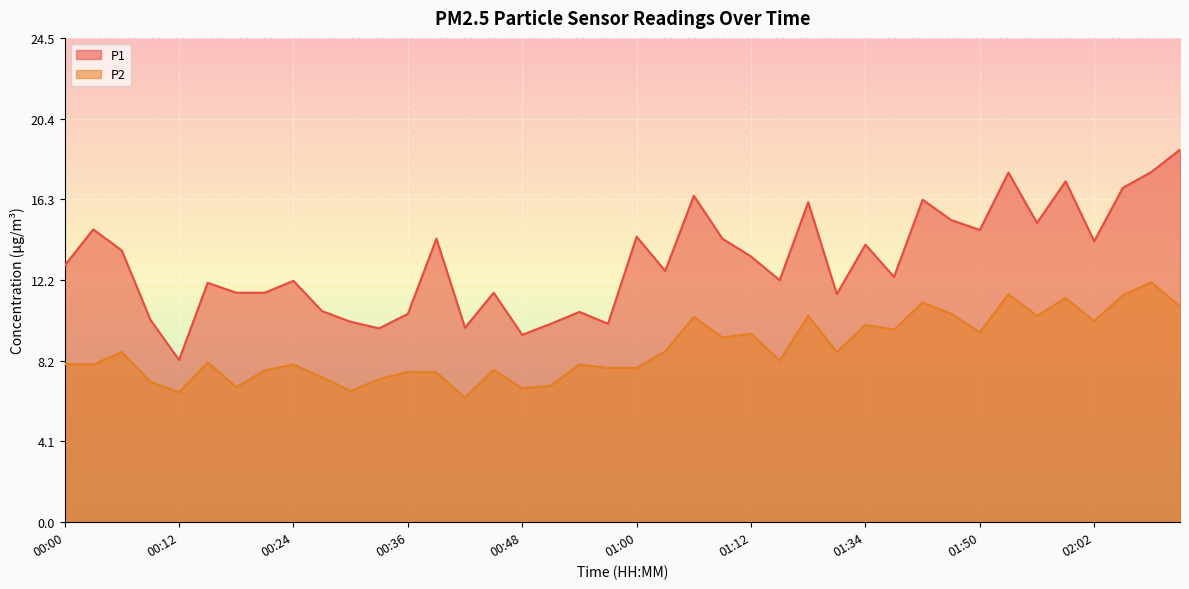

In P2, how many points are higher than both neighbors (excluding endpoints)?

14